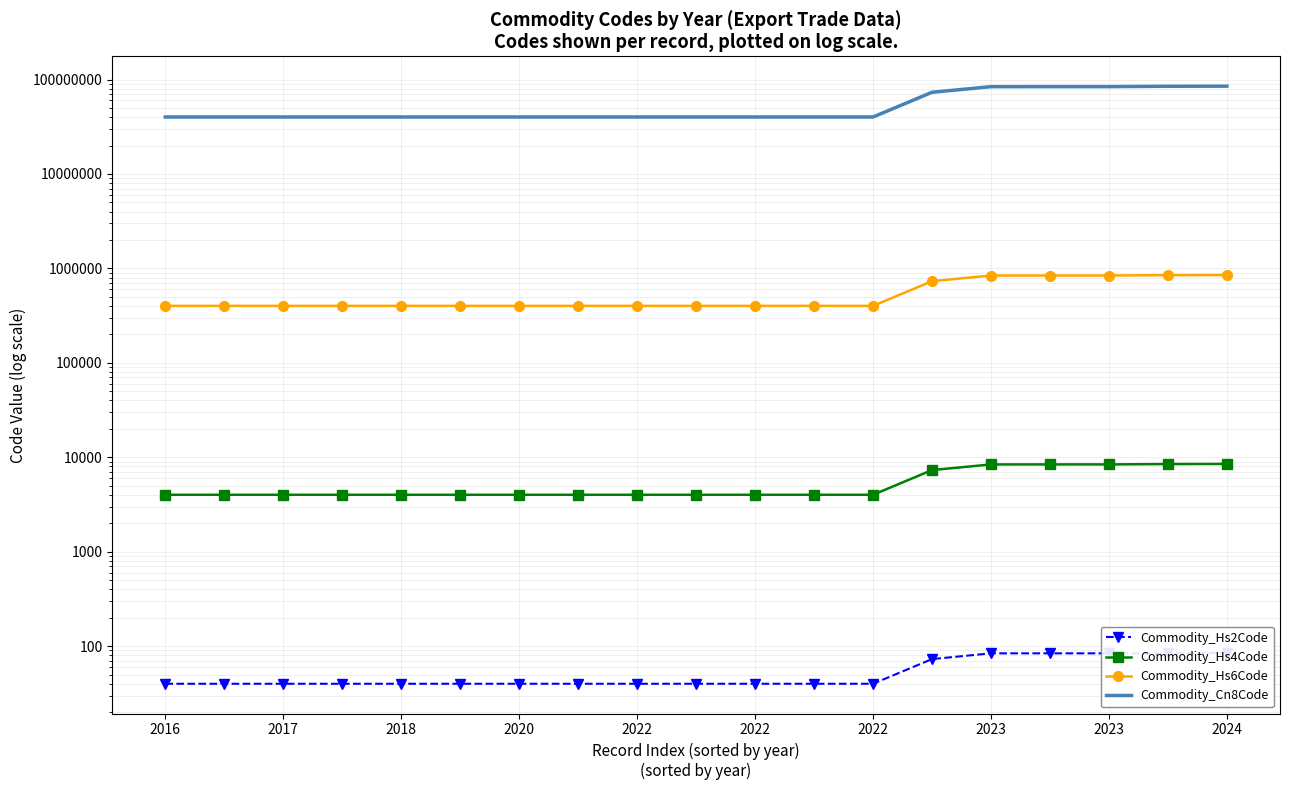

True or false: Commodity_Hs4Code has more than 2 interior local peaks.

False